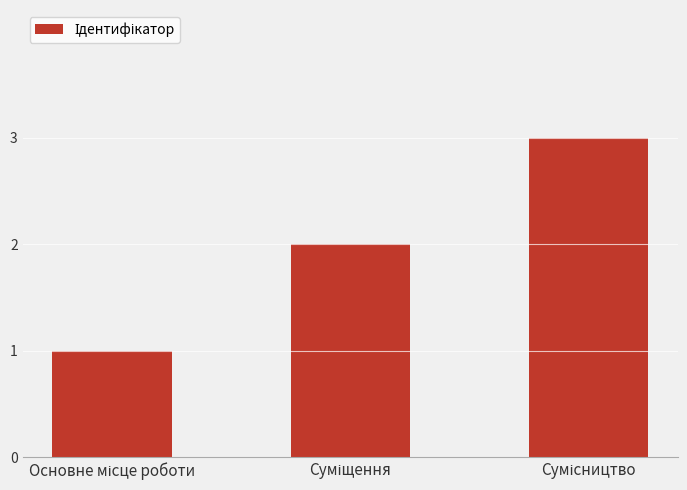

What is the value of the 1st bar from the left?

1